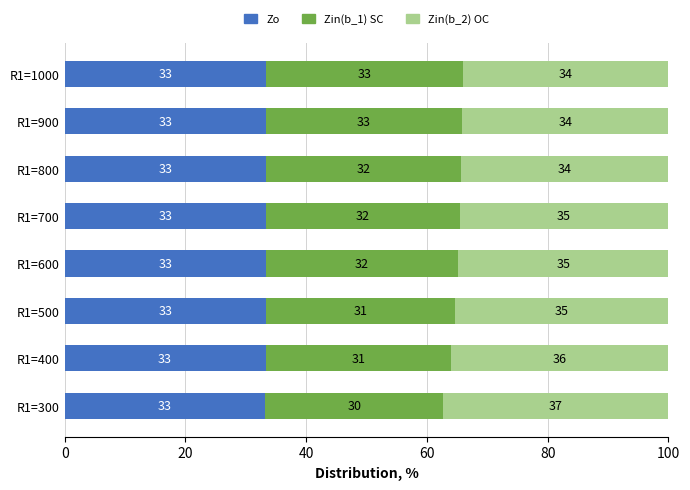

At how many categories does at least one series exceed 30?

8